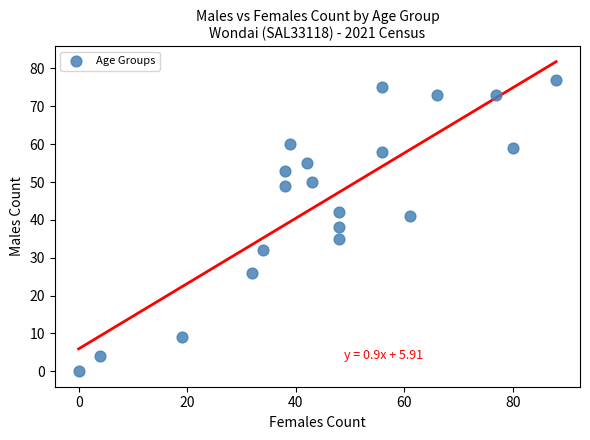

What is the range of Y values (max minus min)?

77